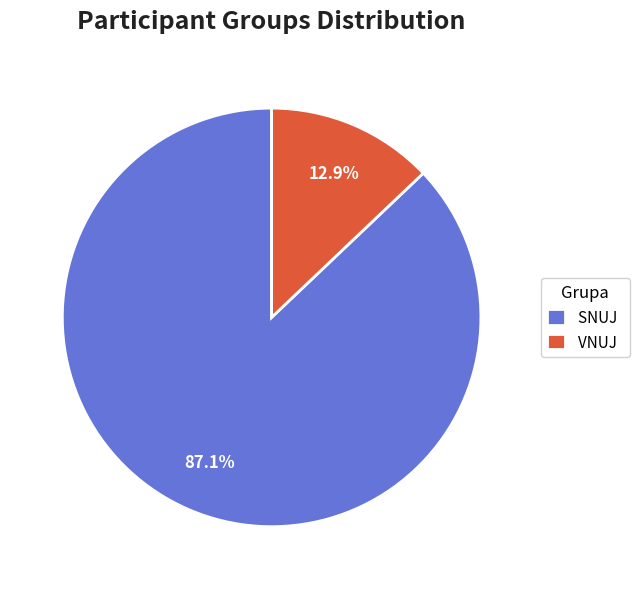

Which category has the smallest portion of the pie?

VNUJ